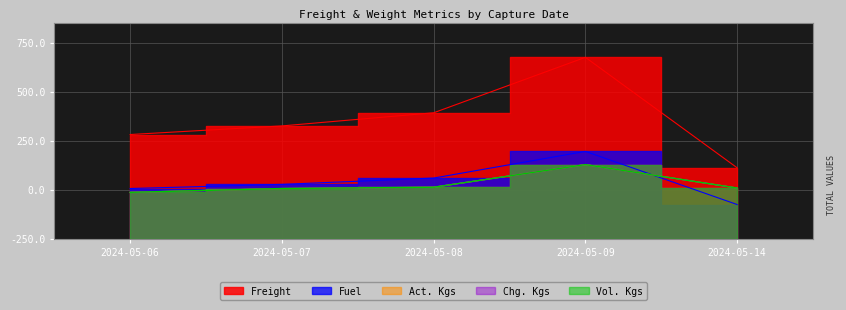

At which label does Act. Kgs first exceed 516?

2024-05-08